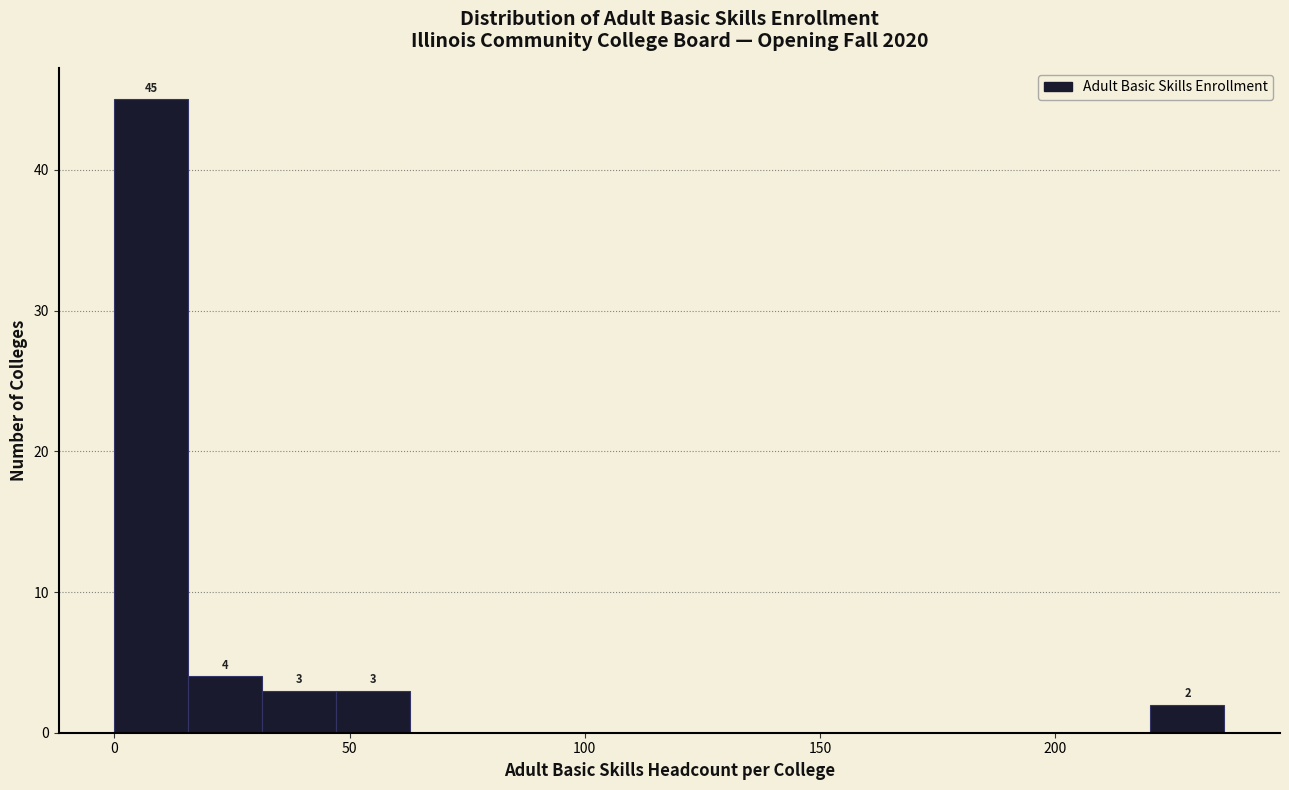

Read against the x-axis, roughly where is the centre of the tallest bar?

10